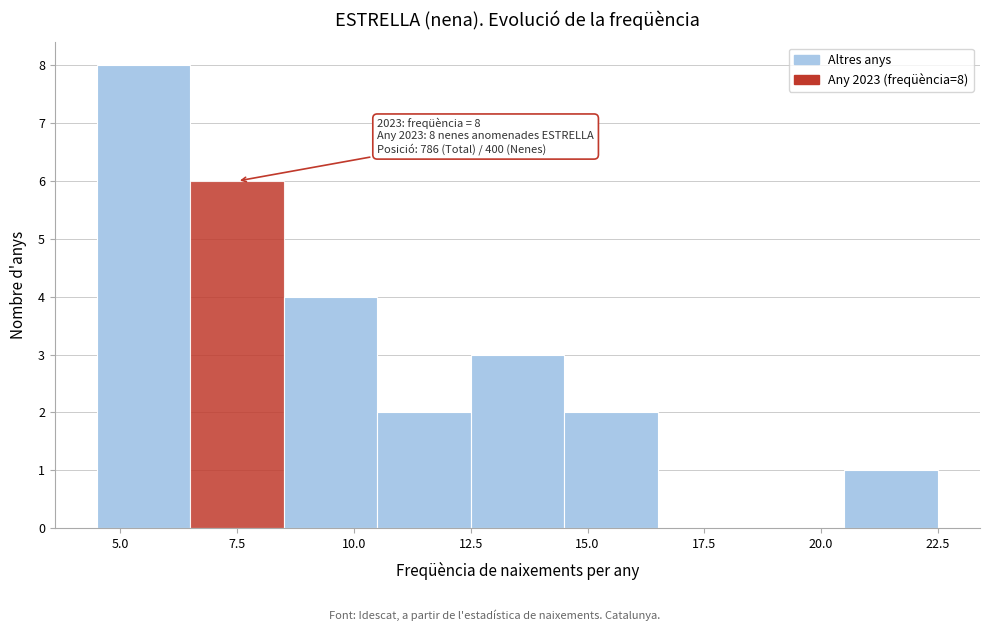

Over which range of the x-axis is the bar tallest?

4.5 to 6.5